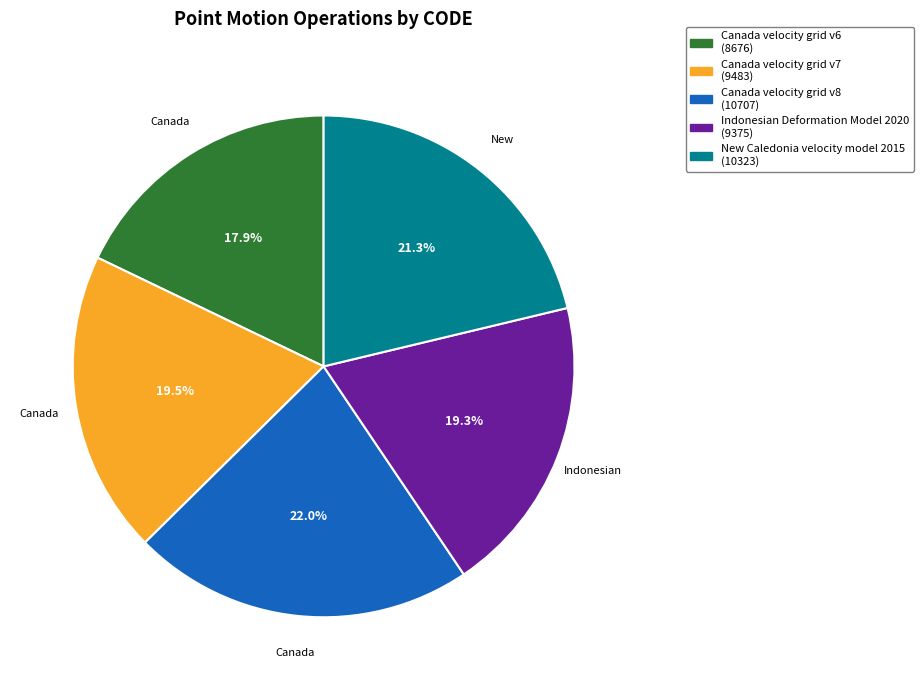

Between New Caledonia velocity model 2015 and Indonesian Deformation Model 2020, which is larger?

New Caledonia velocity model 2015